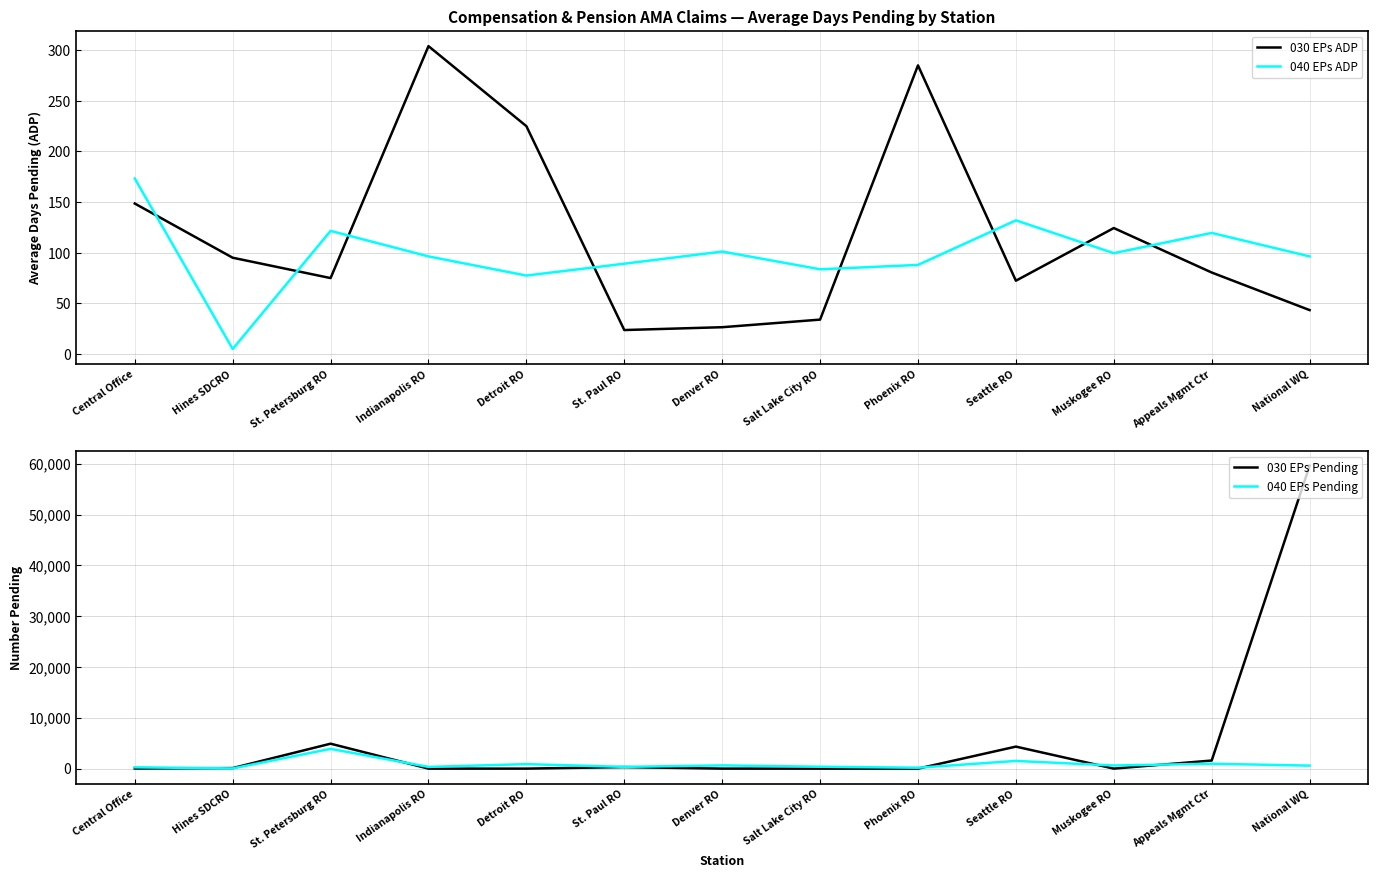

What is the sum of the 040 EPs Pending values at Appeals Mgmt Ctr and Central Office?

1226